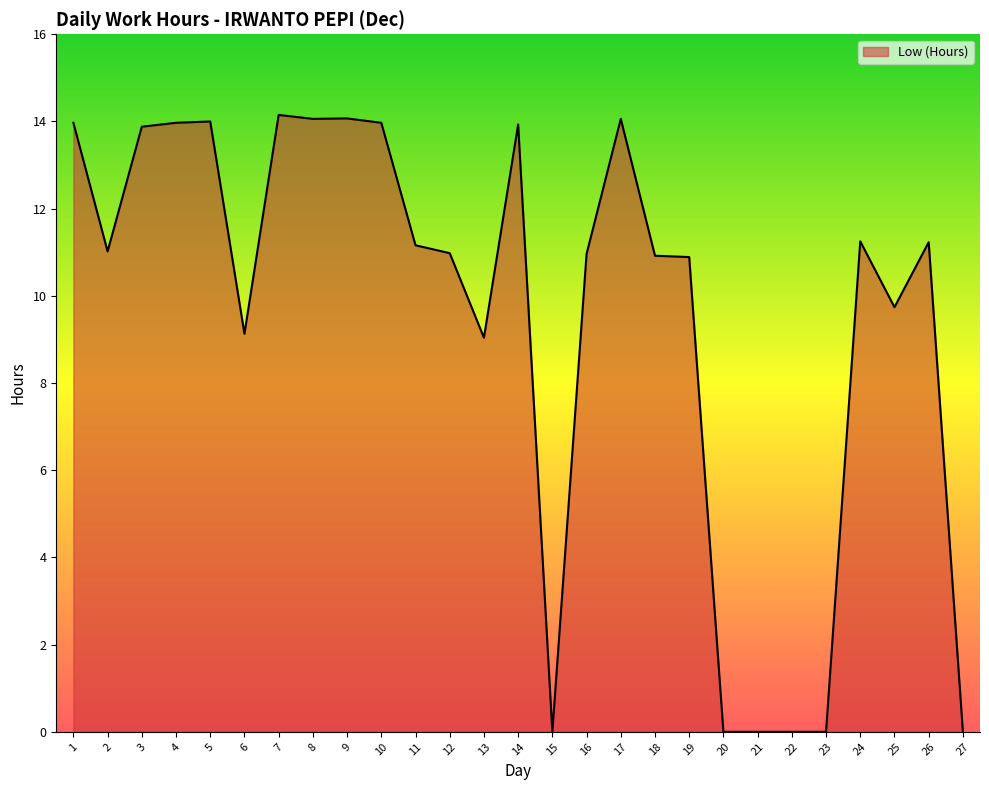

True or false: there are more than 2 points higher than both neighbors.

True